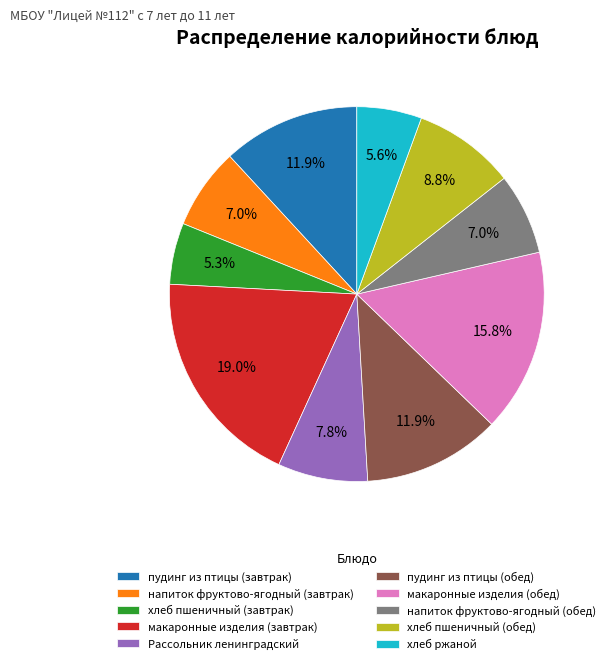

Does макаронные изделия (завтрак) represent more than half of the total?

No